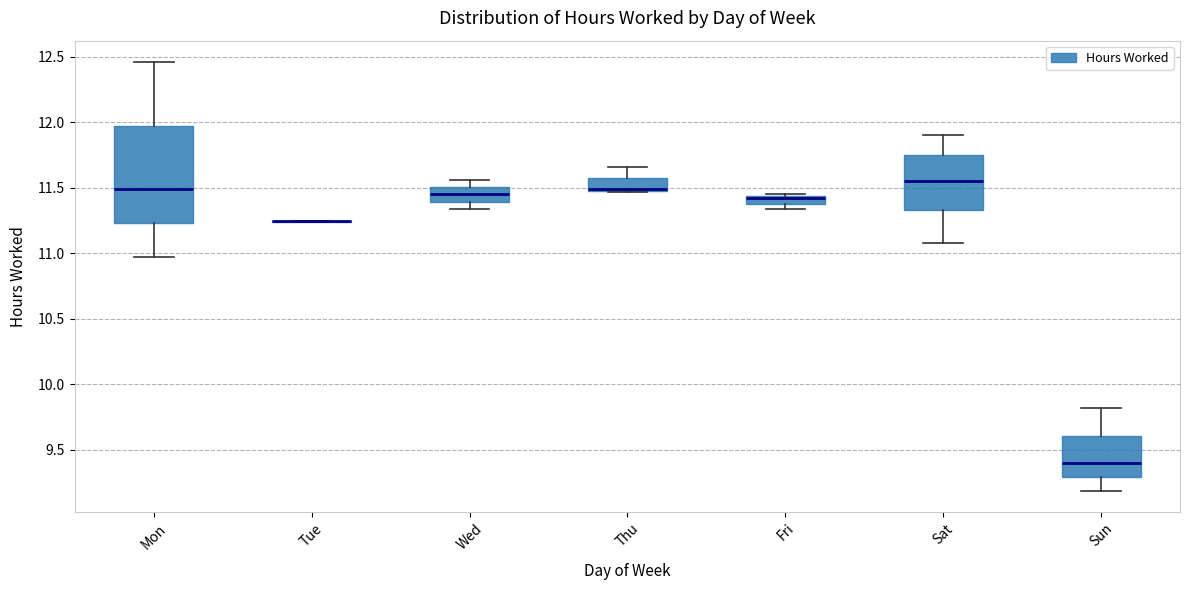

Where does the median line of the box for Sat sit on the y-axis? The values are not printed on the chart, so give them approximately, as read against the axis.

11.55